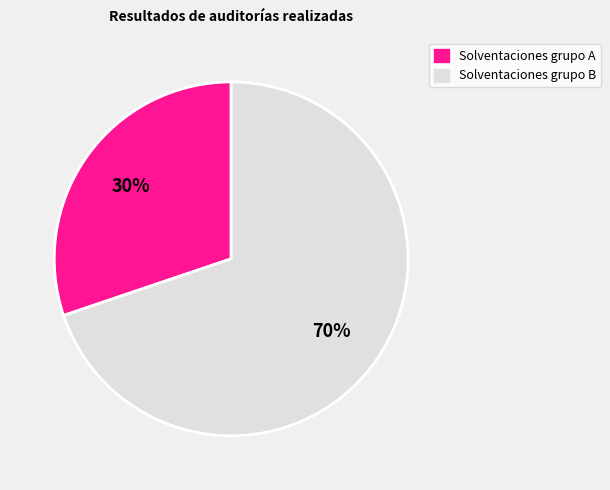

Does any single category account for the majority?

Yes